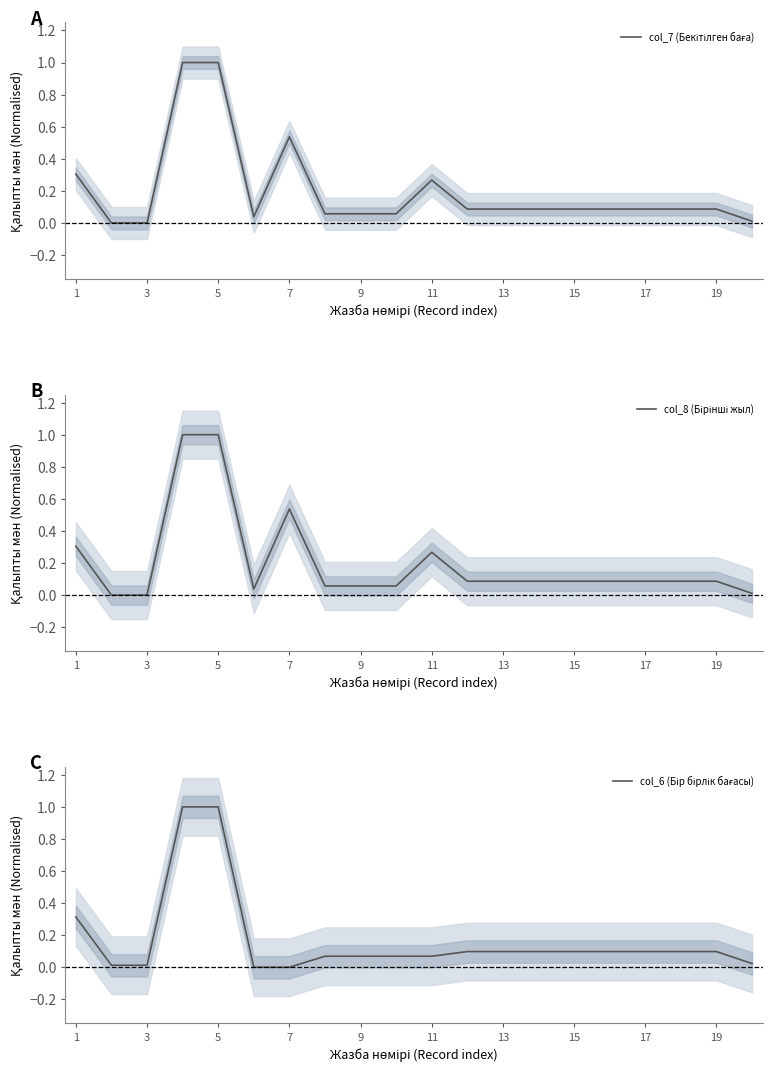

Which series has the largest total across all categories?

col_7 (Бекітілген баға)